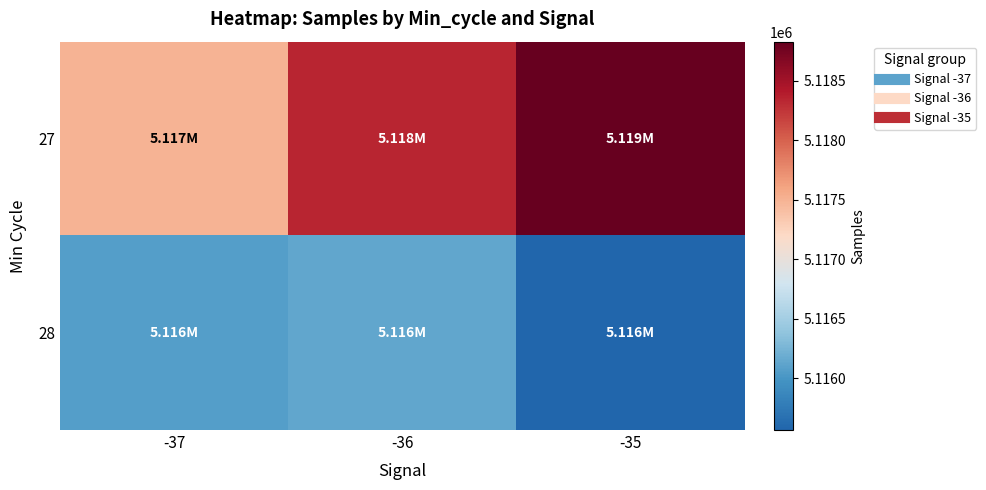

How many categories are shown in the chart?

3